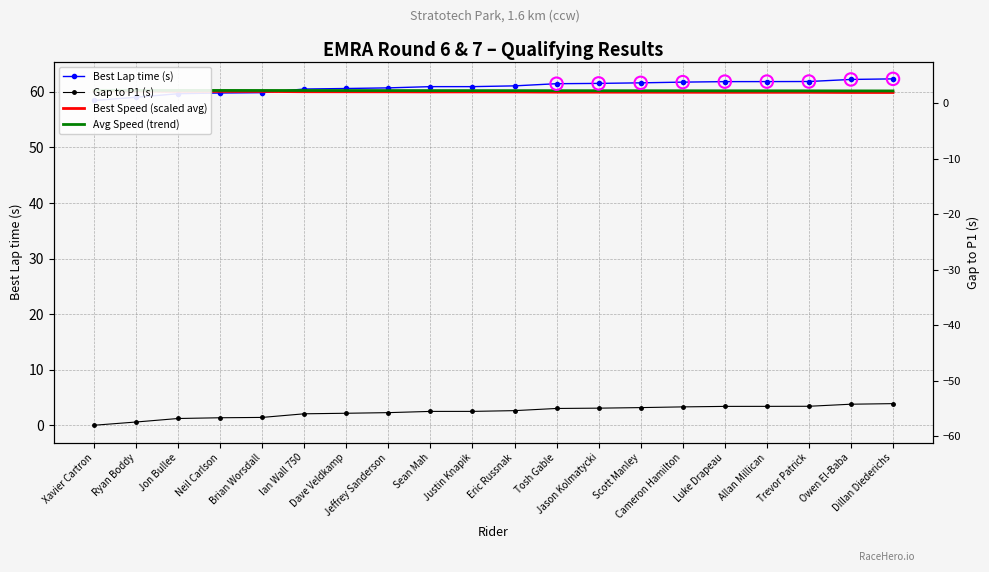

At how many categories does at least one series exceed 38?

20